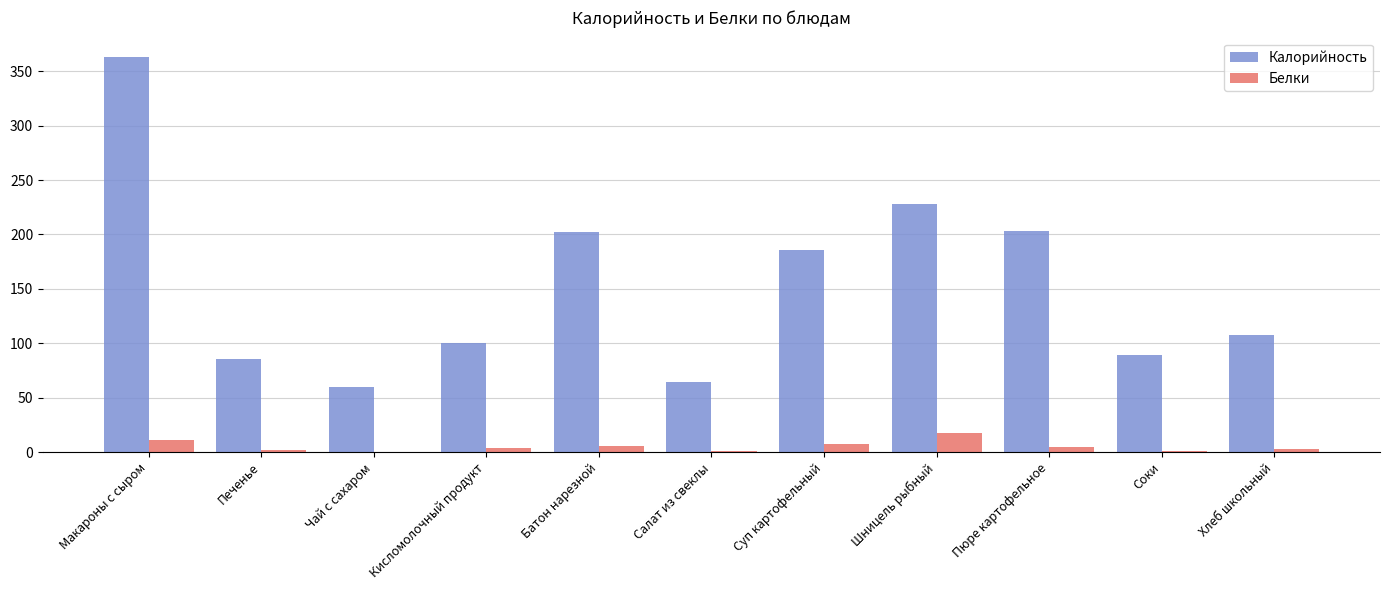

Where is Калорийность nearest to the value 211?

Пюре картофельное